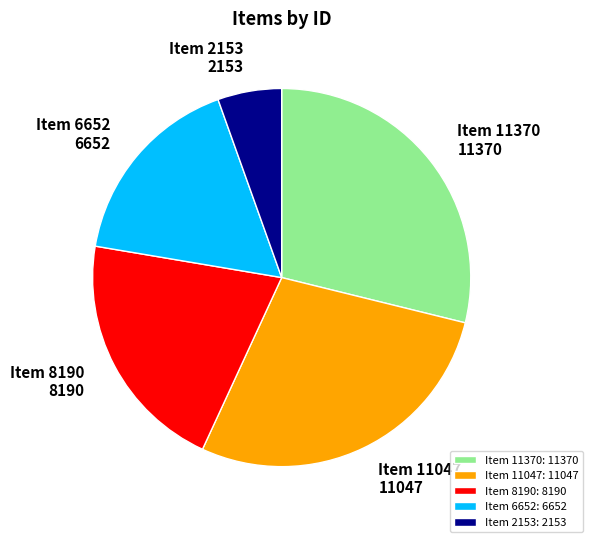

Is the sum of Item 8190: 8190 and Item 6652: 6652 greater than half?

No